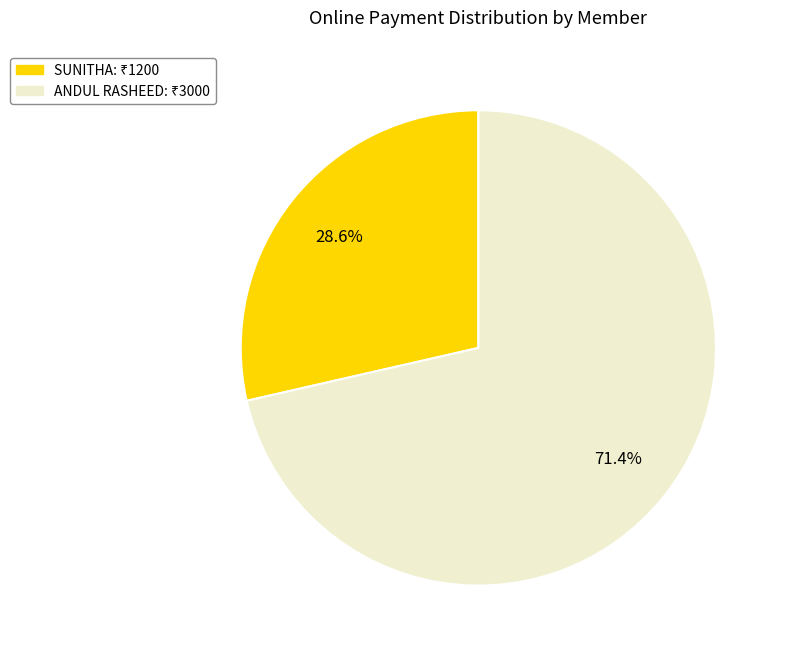

Is there any slice that represents more than half of the pie?

Yes